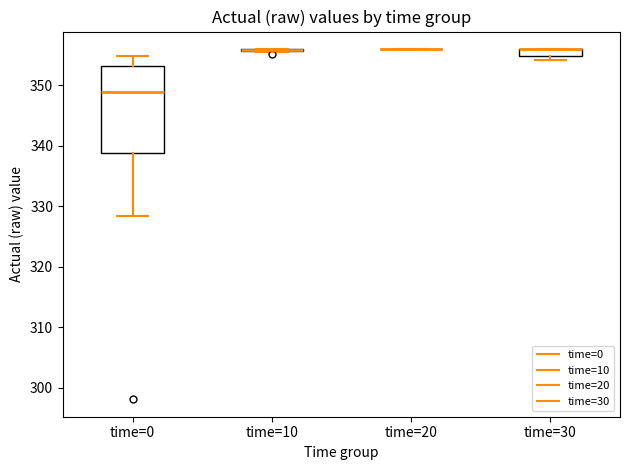

Comparing the boxes themselves (not the whiskers), which one is the tallest?

time=0